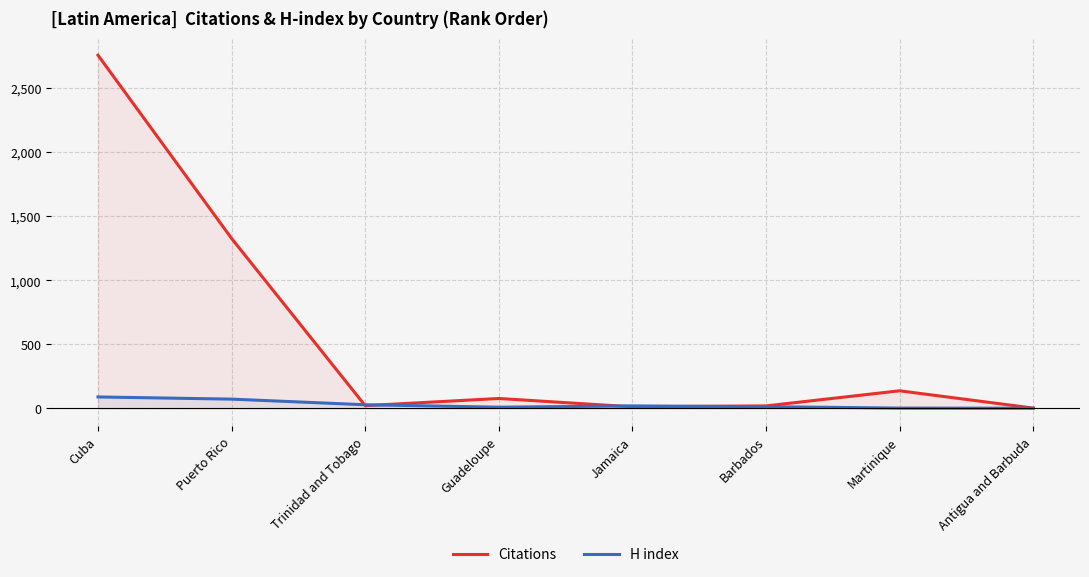

Rank the series by their maximum value, from highest to lowest.

Citations, H index